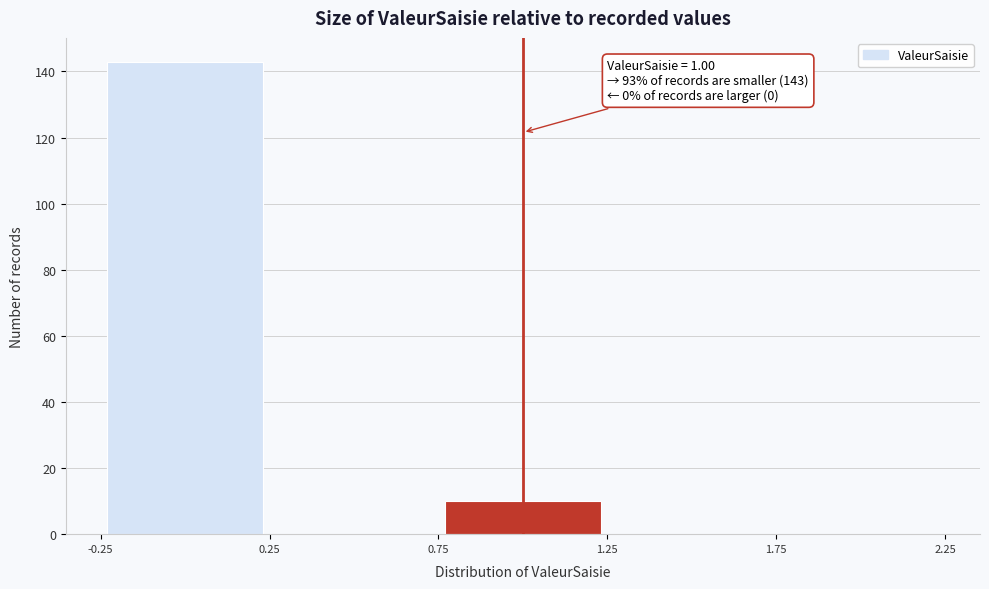

Which range on the x-axis has the tallest bar?

-0.25 to 0.25